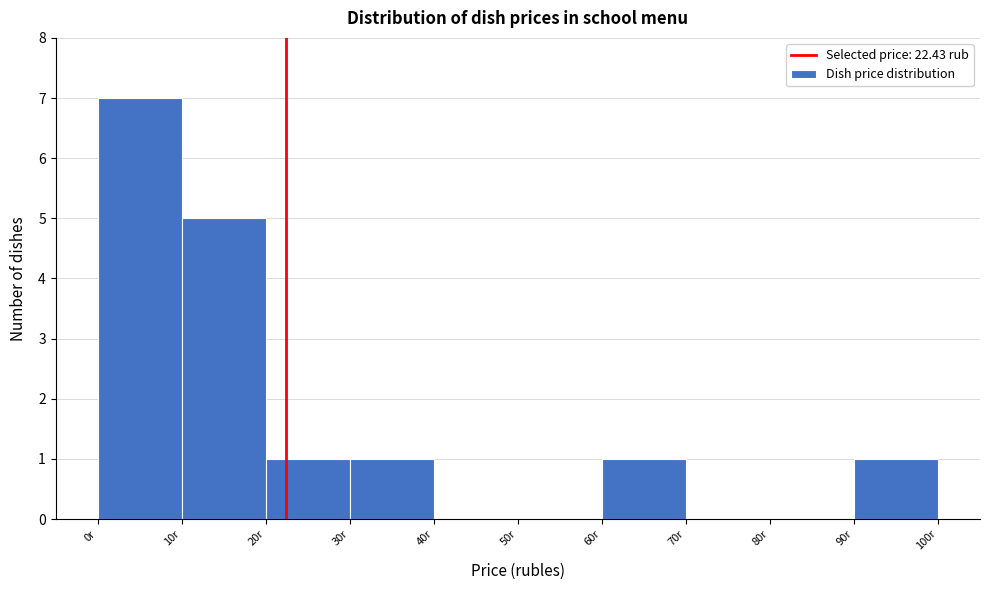

Reading left to right, transcribe this chart: for each bar, give the range it covers on the x-axis and its height. The values are not printed on the chart, so give them approximately, as read against the axis.

0 to 10: 7
10 to 20: 5
20 to 30: 1
30 to 40: 1
40 to 50: 0
50 to 60: 0
60 to 70: 1
70 to 80: 0
80 to 90: 0
90 to 100: 1